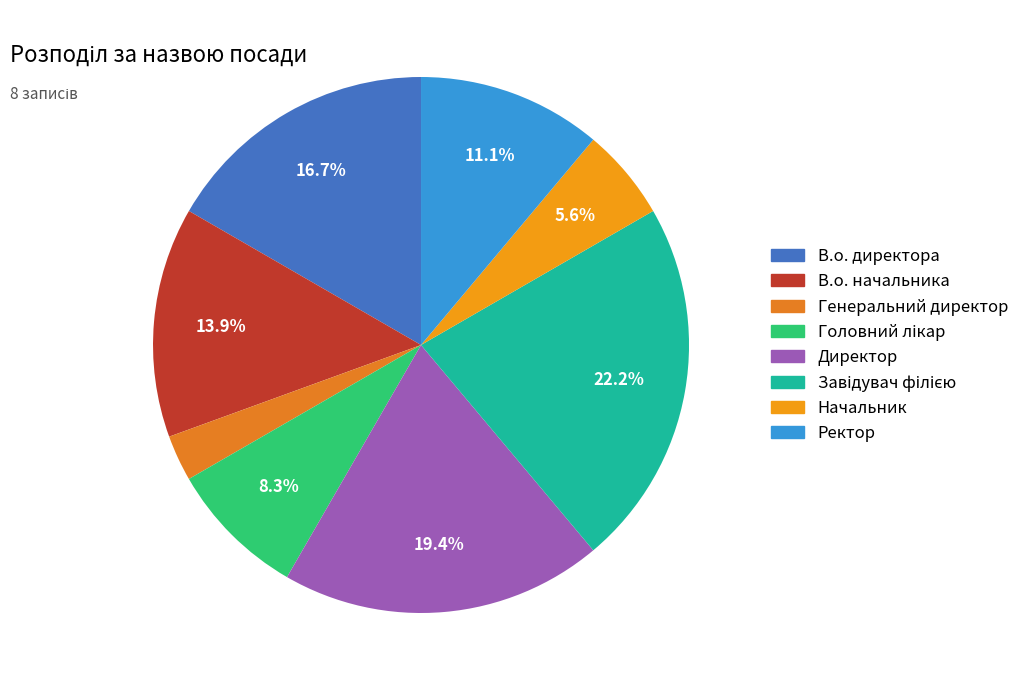

True or false: В.о. начальника accounts for 14% of the total.

True